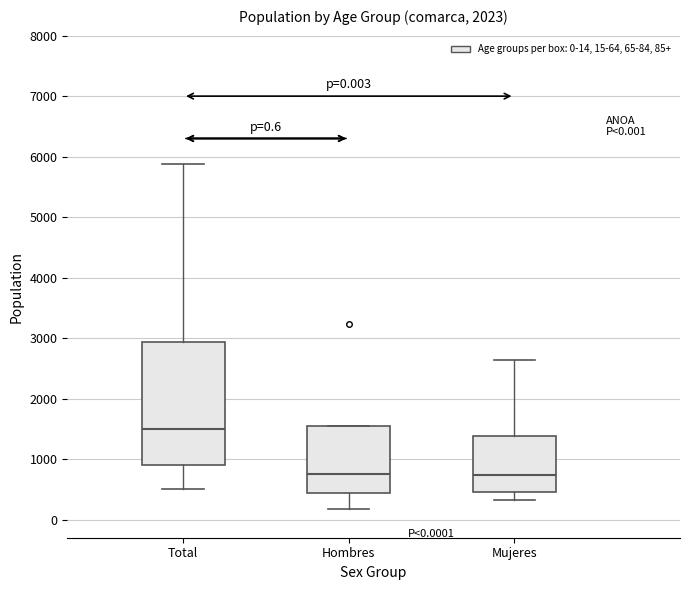

Which box's median line is the highest?

Total